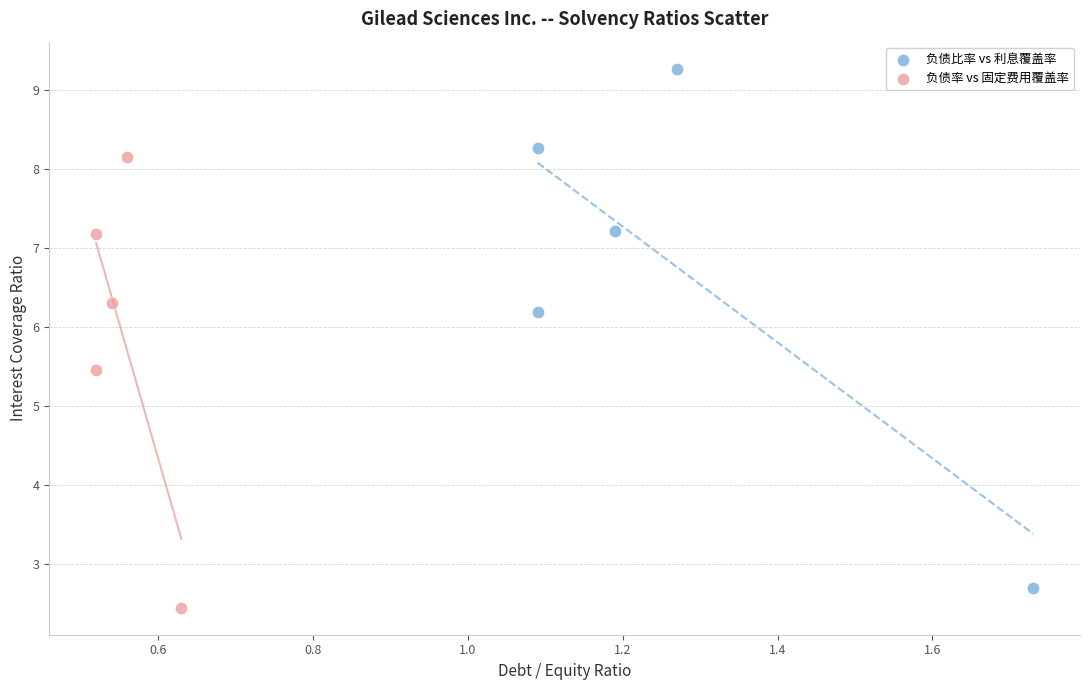

Which series contains the lowest Y value?

负债率 vs 固定费用覆盖率